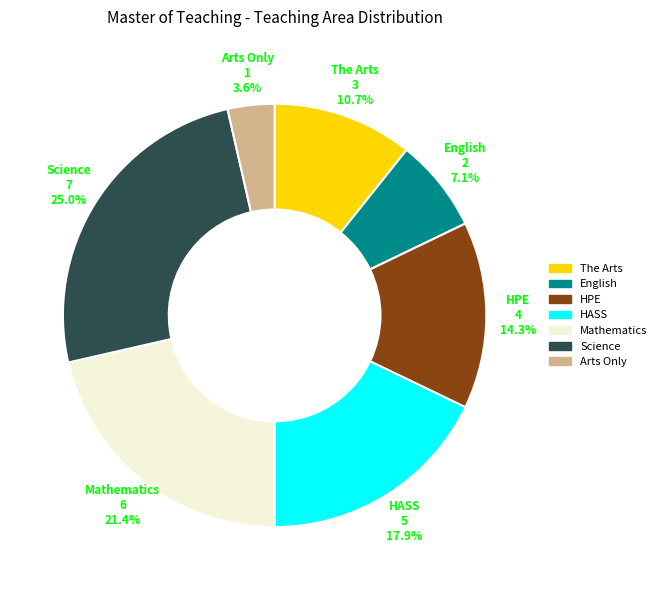

How many slices are in this pie chart?

7